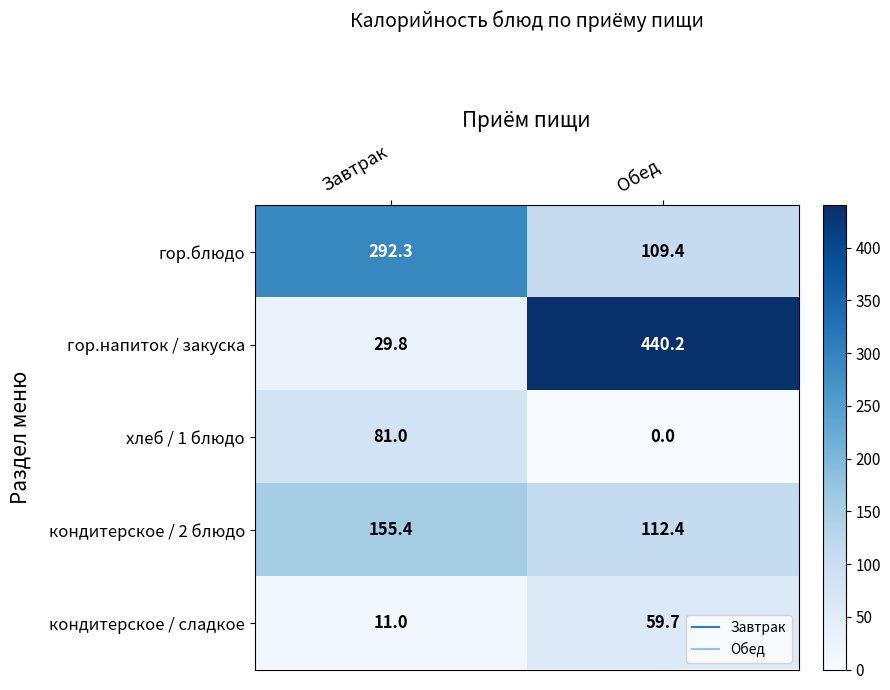

Count the number of categories in the chart.

2